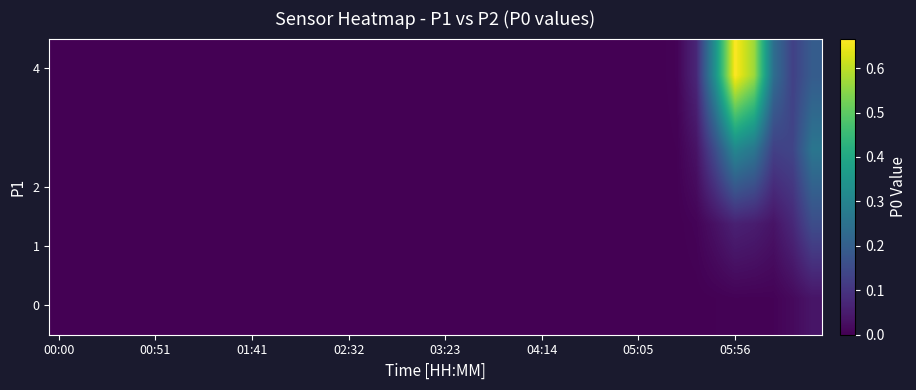

At how many categories does at least one series exceed 0?

9